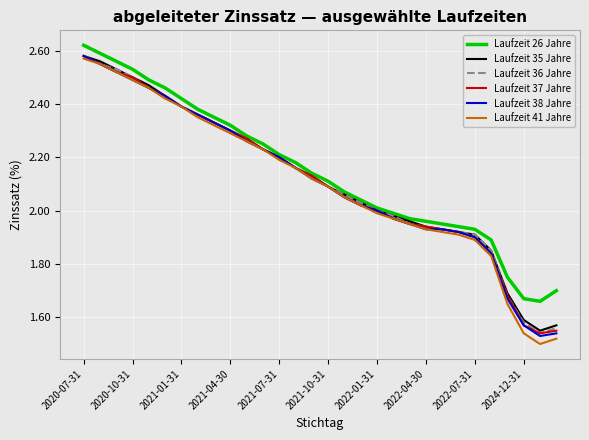

Which series has the widest spread of values?

Laufzeit 41 Jahre